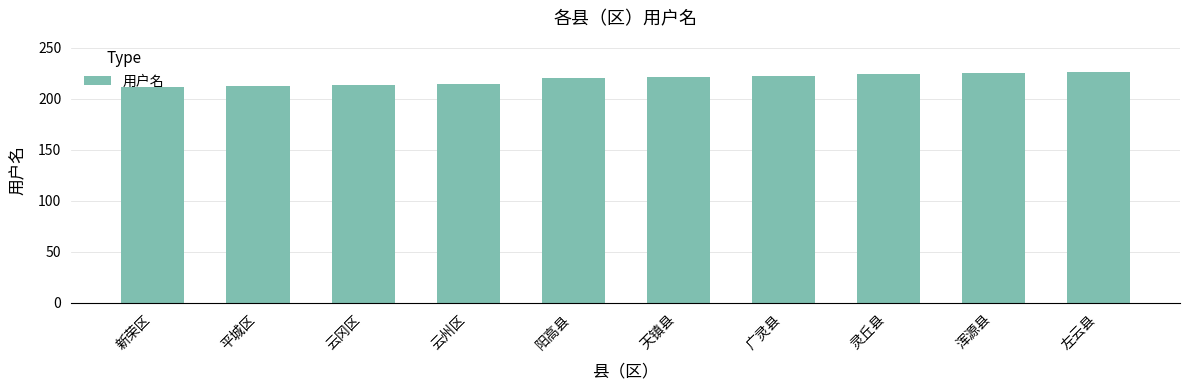

Read the value at 天镇县.

222